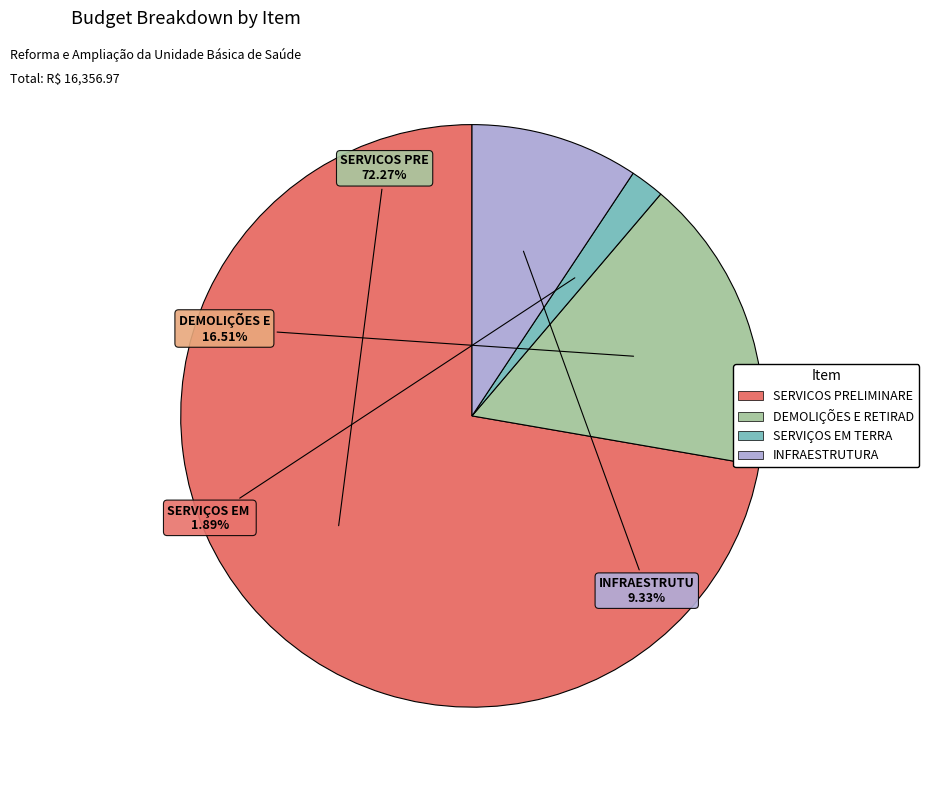

Does any single category account for the majority?

Yes